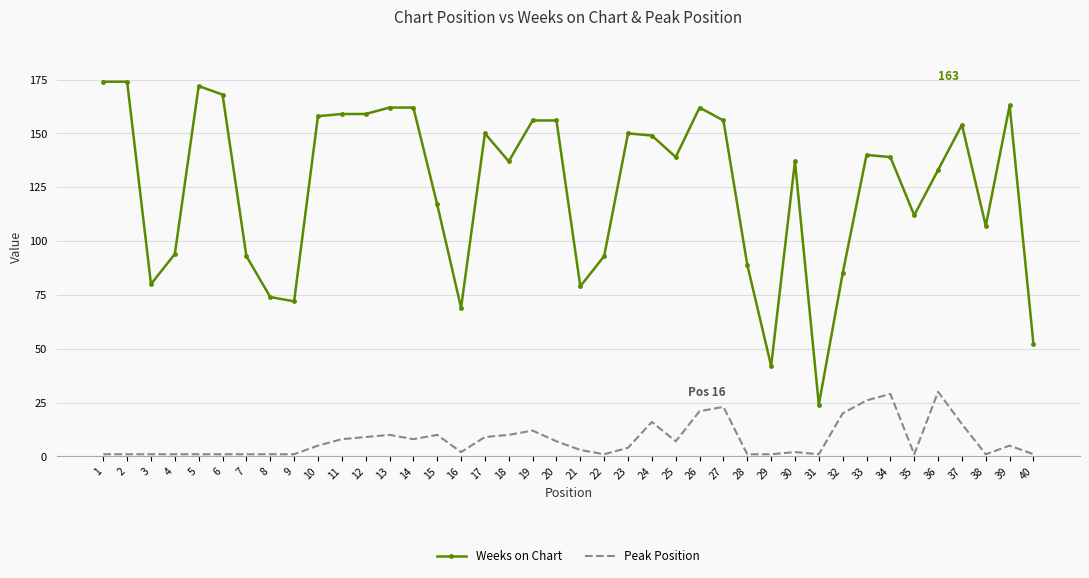

Which series has the widest spread of values?

Weeks on Chart